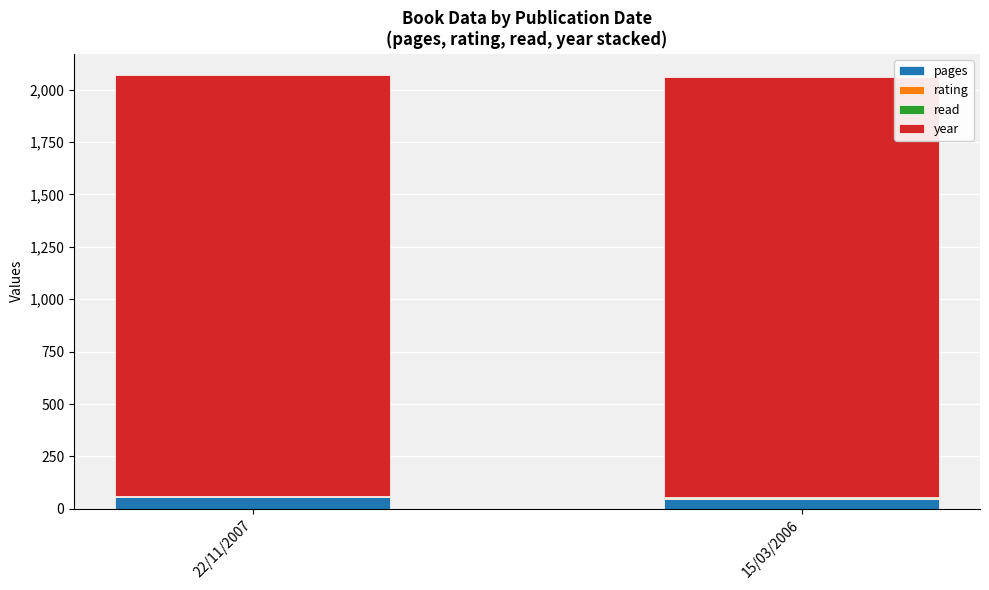

What is the highest value of the pages series?

55